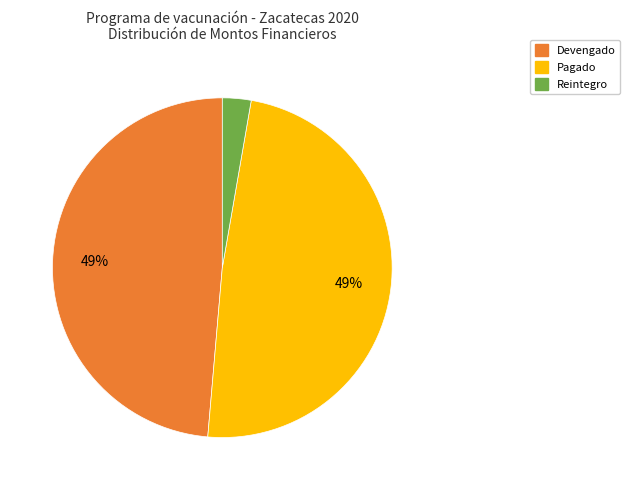

The Pagado slice represents 38% of the pie. True or false?

False